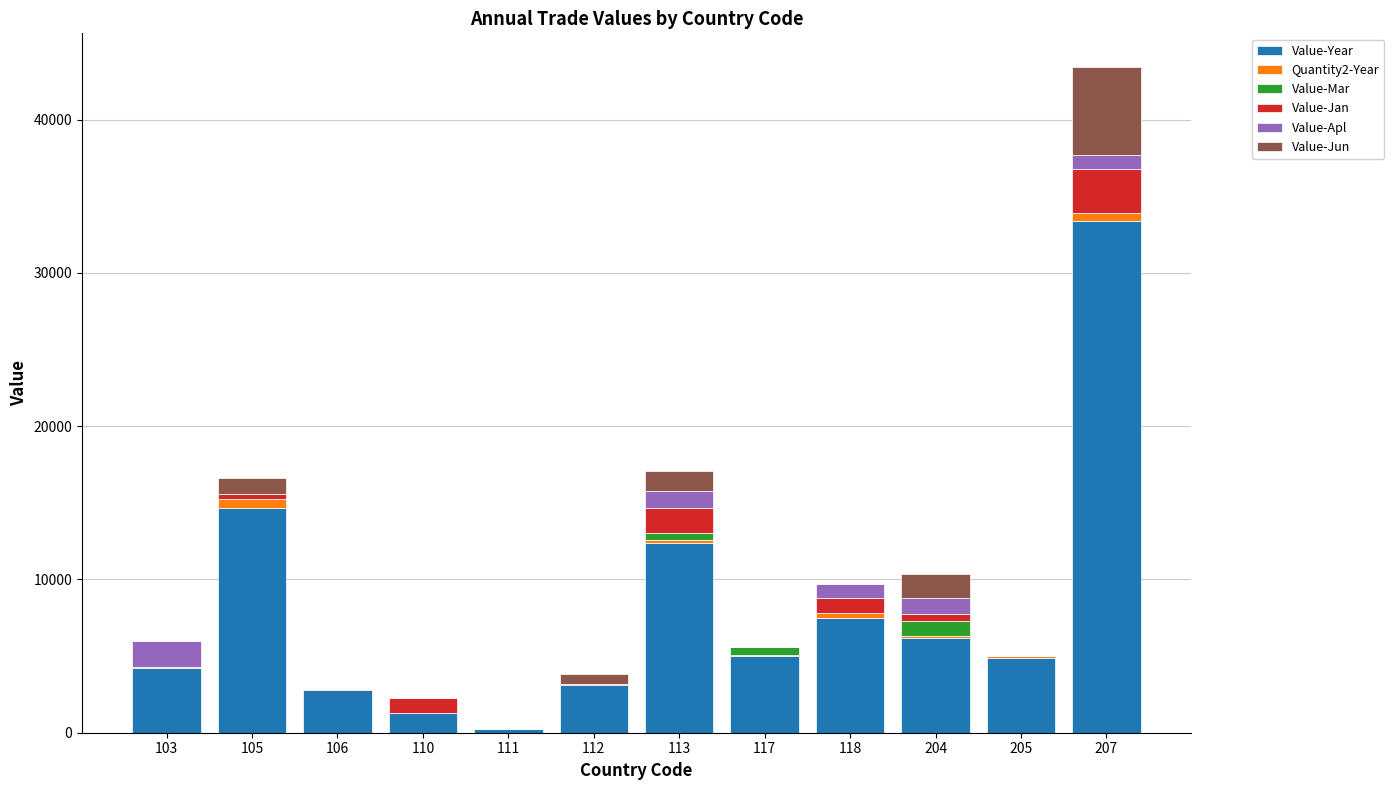

How many data points does each series have?

12